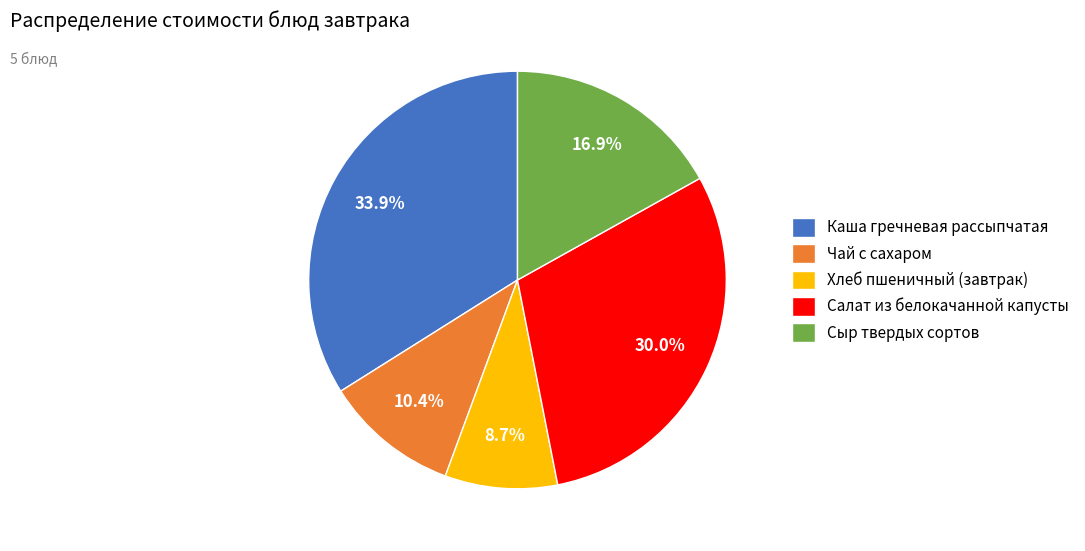

The Салат из белокачанной капусты slice represents 40% of the pie. True or false?

False